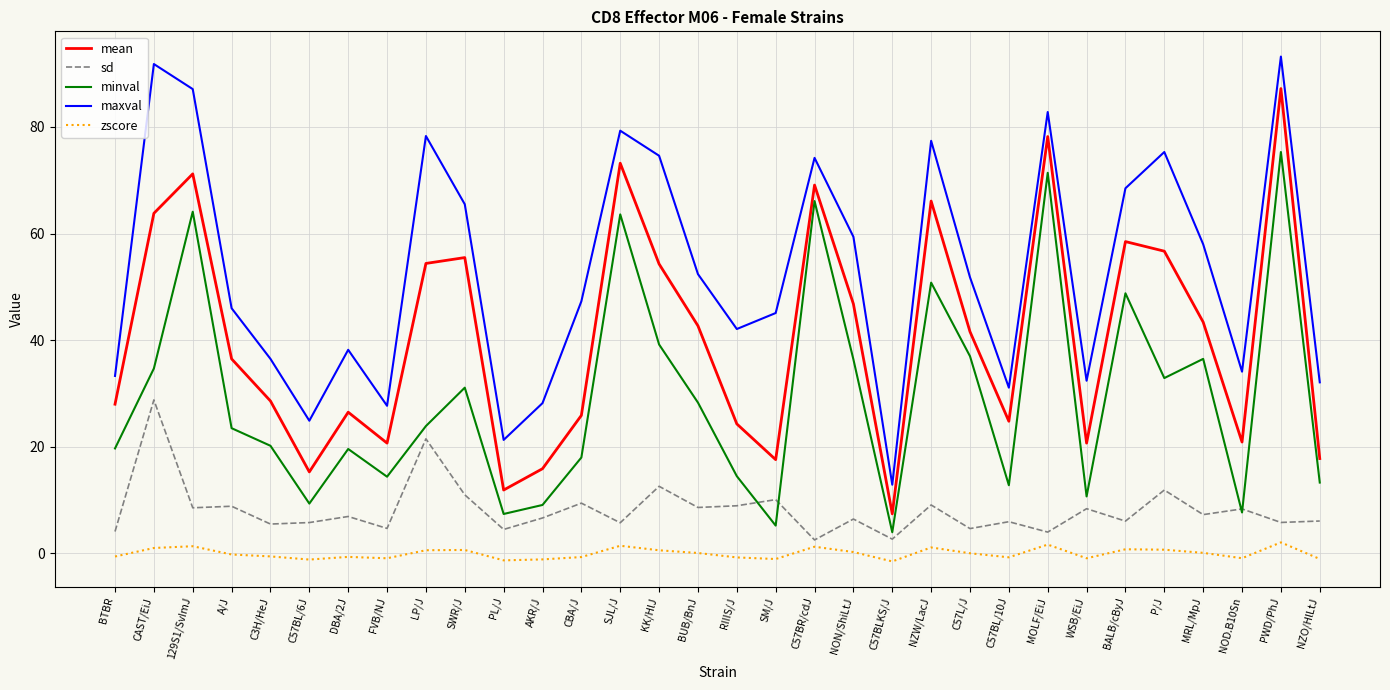

At how many categories does at least one series exceed 49?

16